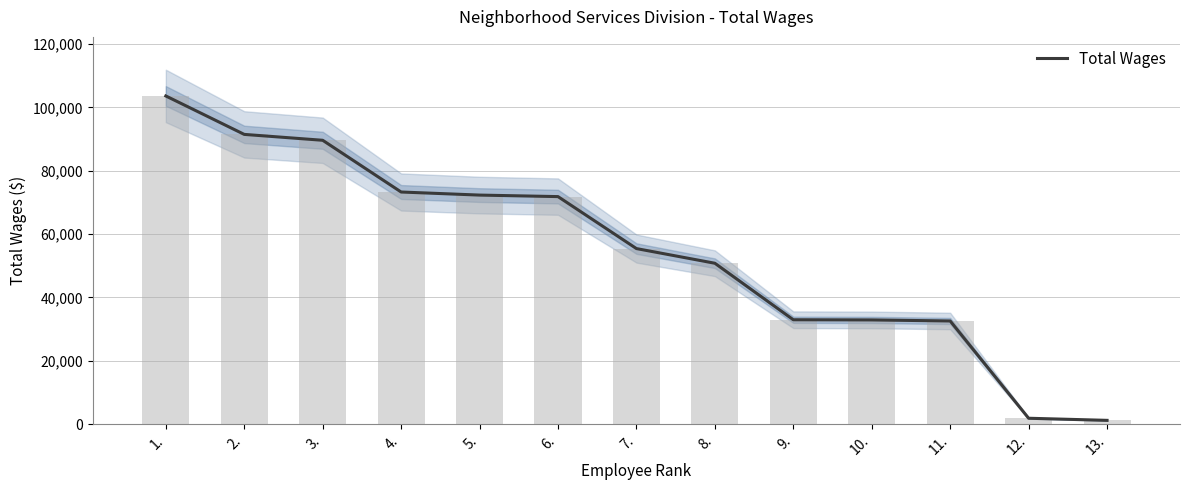

Which label corresponds to the smallest value in the chart?

13.